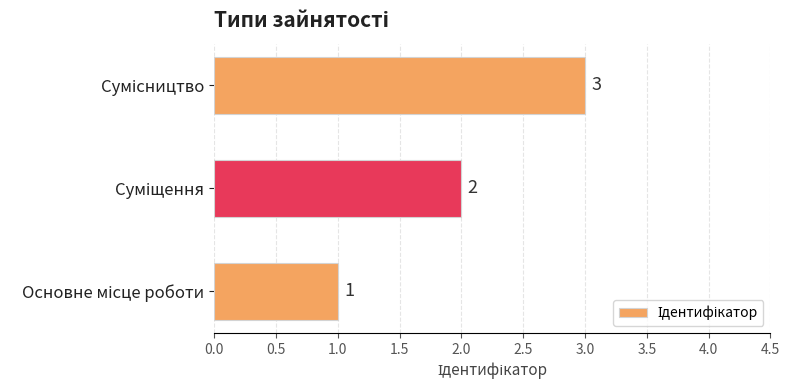

What is the sum of all values?

6